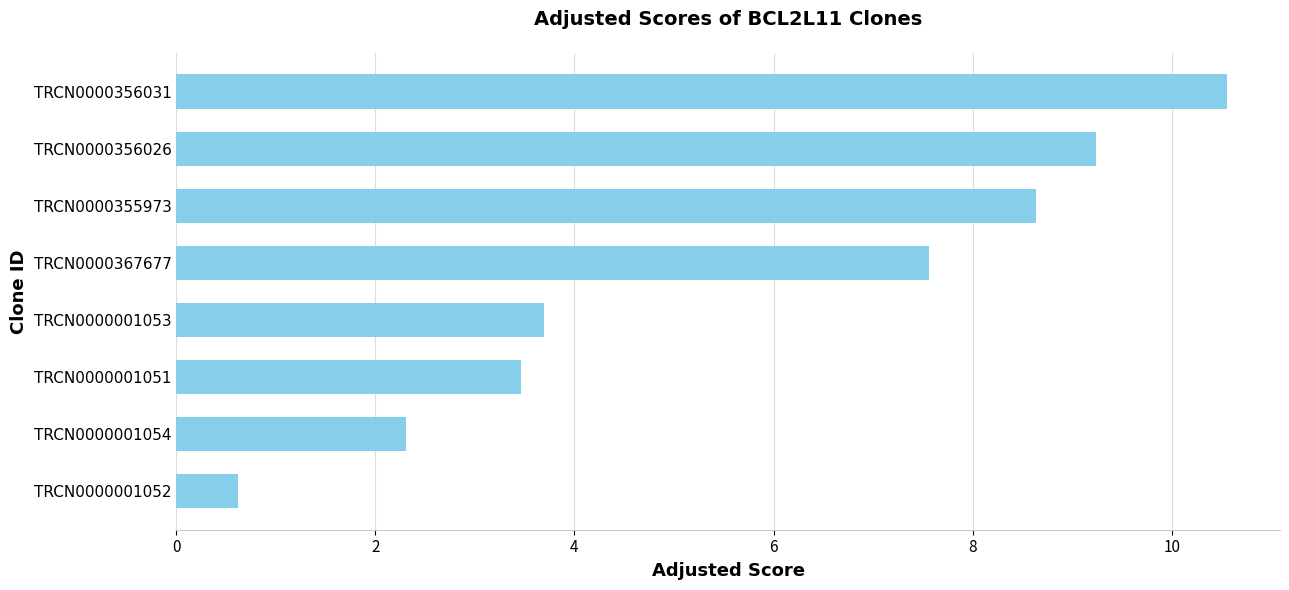

True or false: the data shows 11.5 at TRCN0000367677.

False